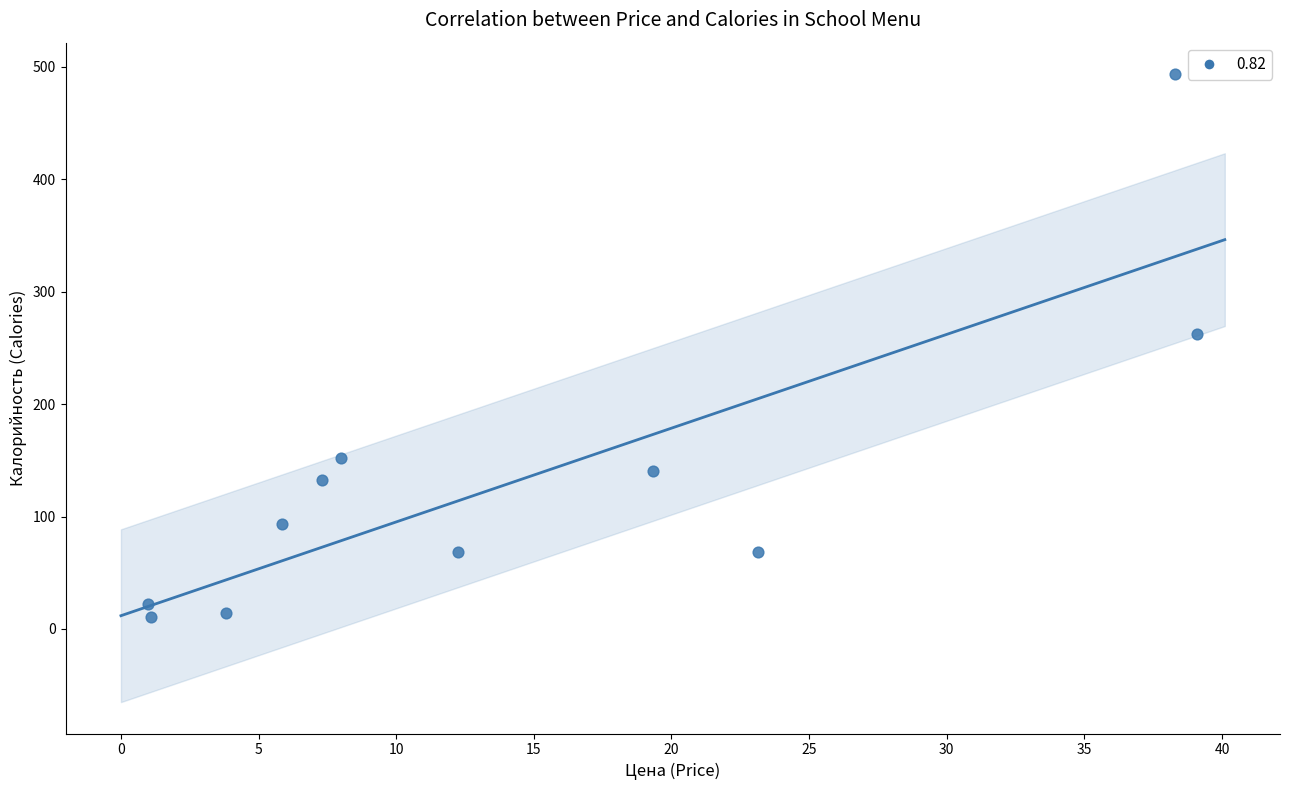

What is the average Y value?

132.6